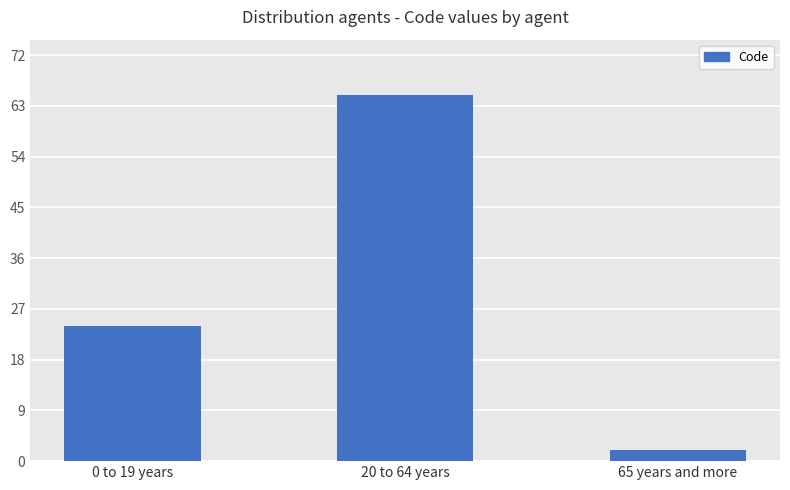

What is the label of the 1st bar from the right?

65 years and more